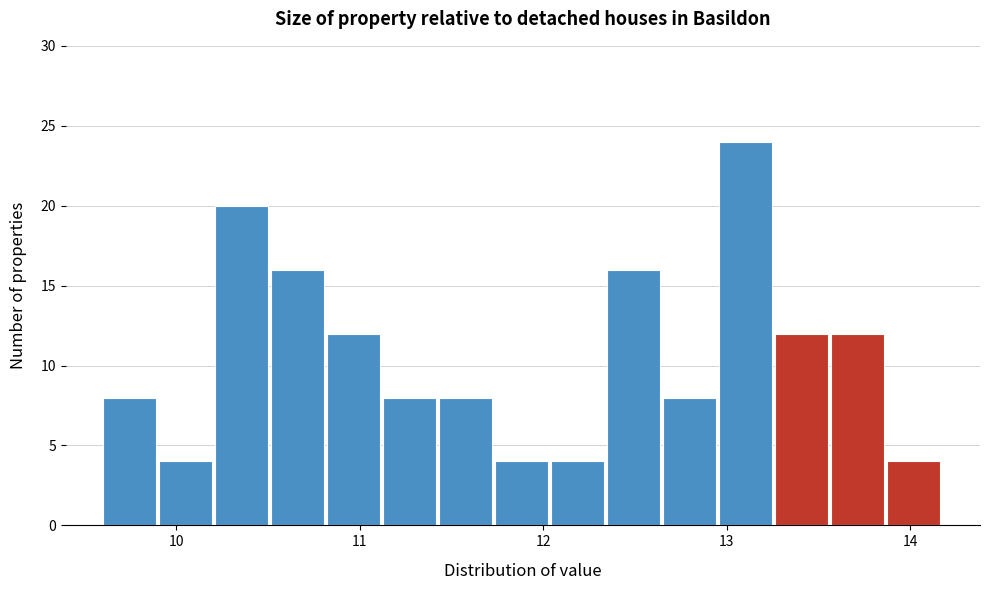

Around what value on the x-axis is the tallest bar? Give the approximate position of its centre, as read against the axis.

13.1